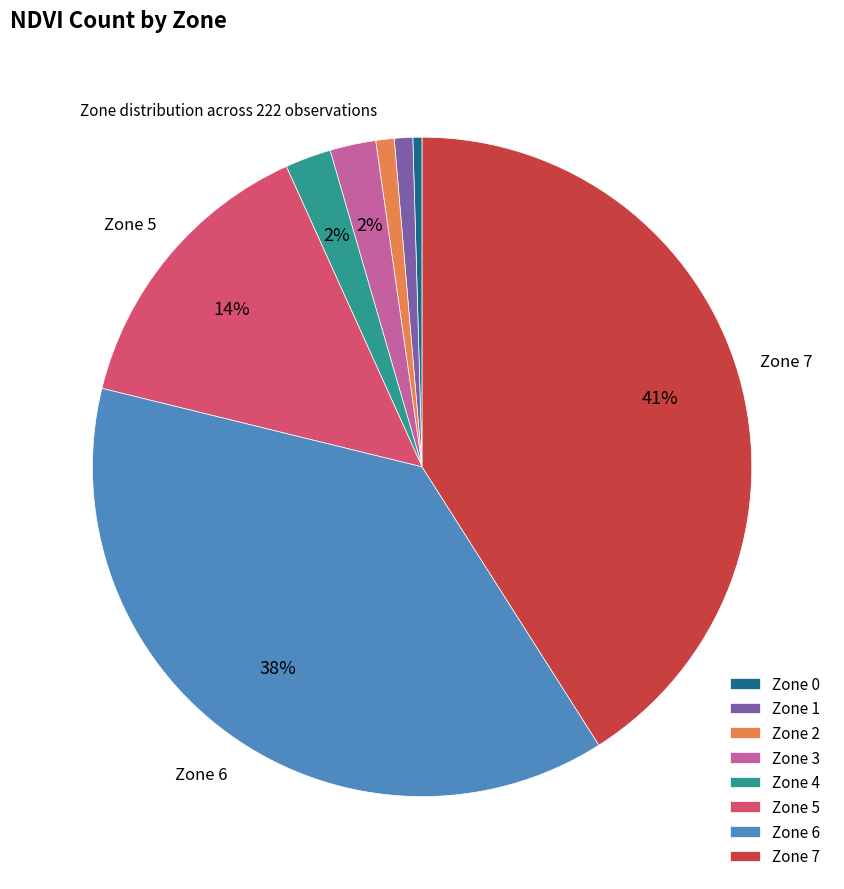

Is it true that Zone 0 is 0% of the pie?

True